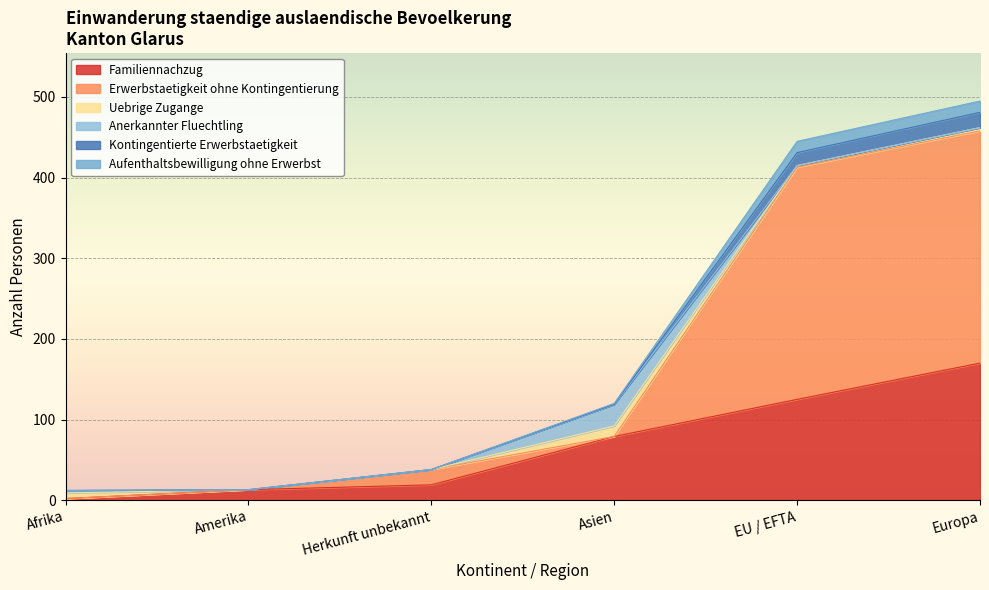

True or false: Familiennachzug has more than 1 points higher than both neighbors.

False